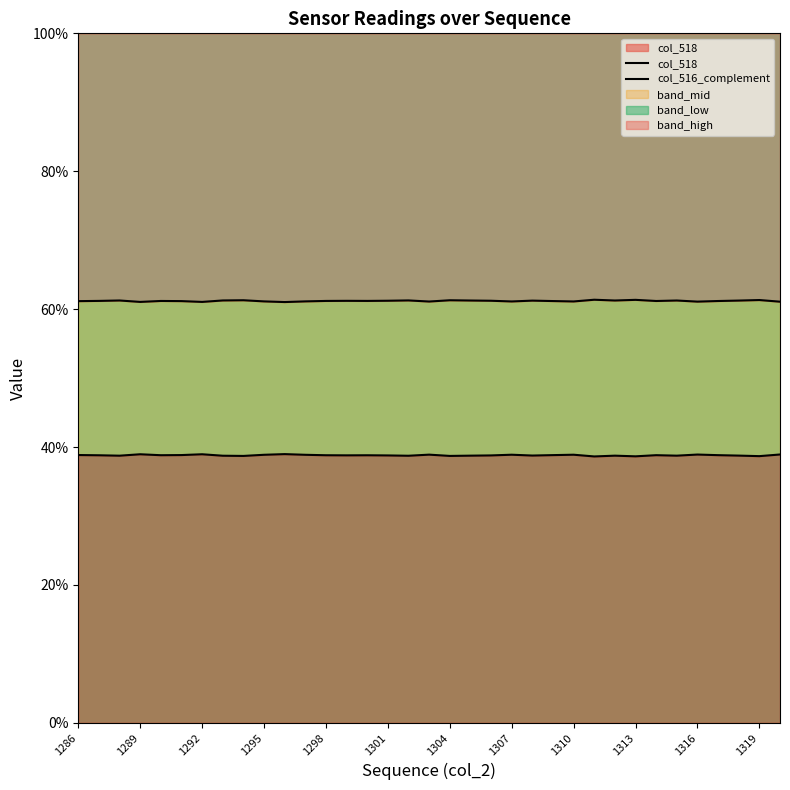

At which category is the sum across all series the highest?

1286